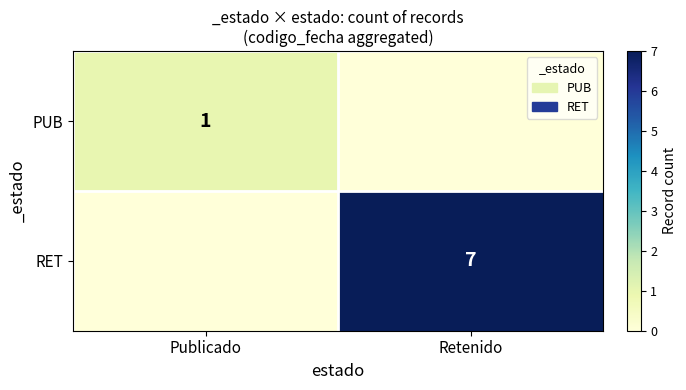

True or false: PUB has a value of 0 at Publicado.

False